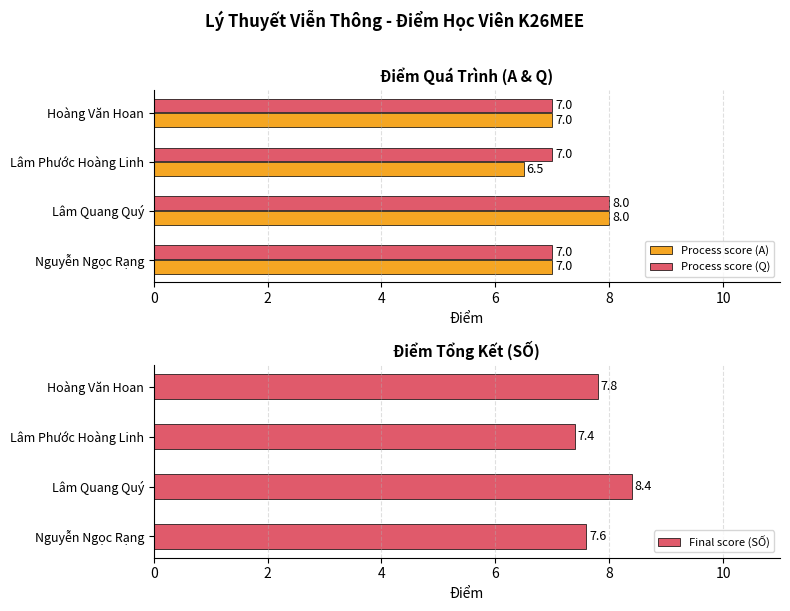

Does the chart contain stacked bars?

No